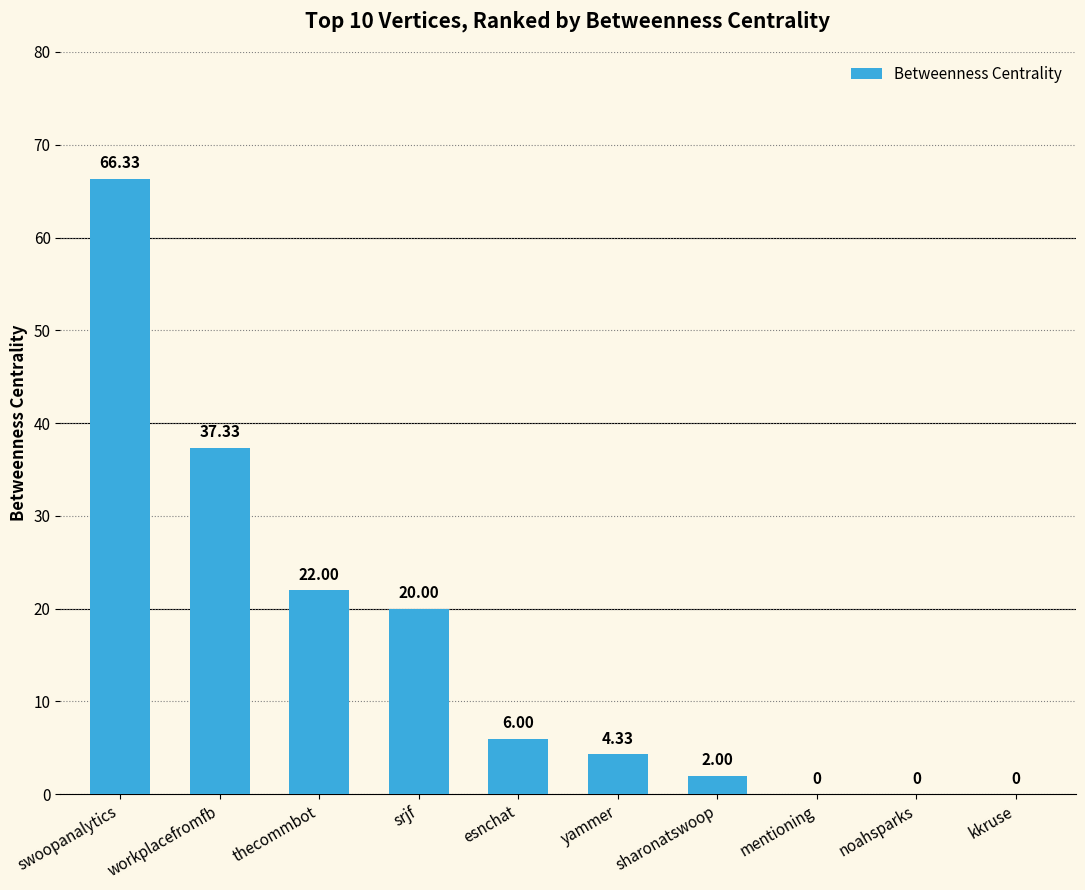

What is the sum of all values?

158.0